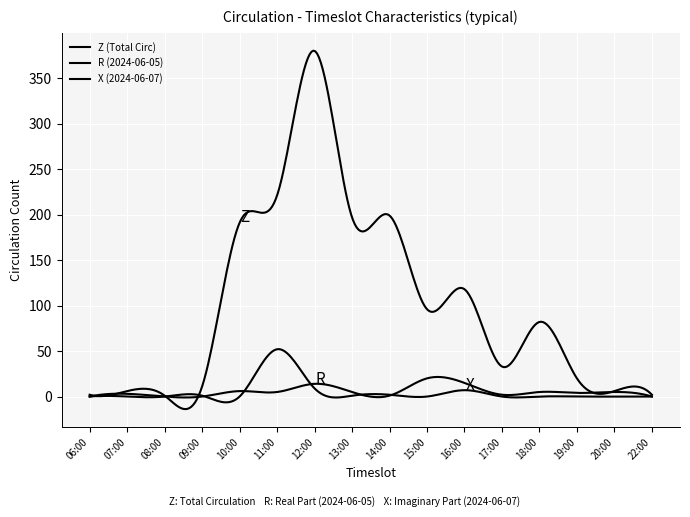

At how many categories does at least one series exceed 117?

6